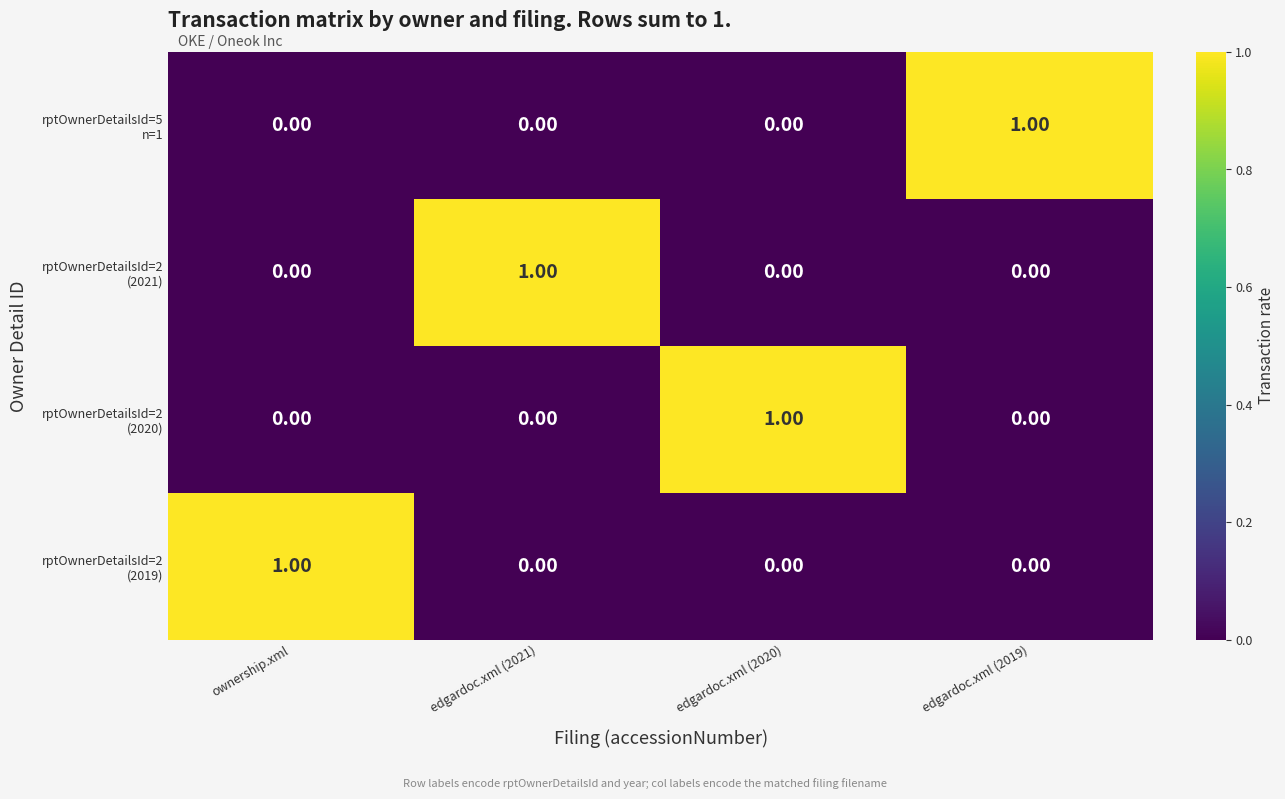

At how many categories does at least one series exceed 0?

4